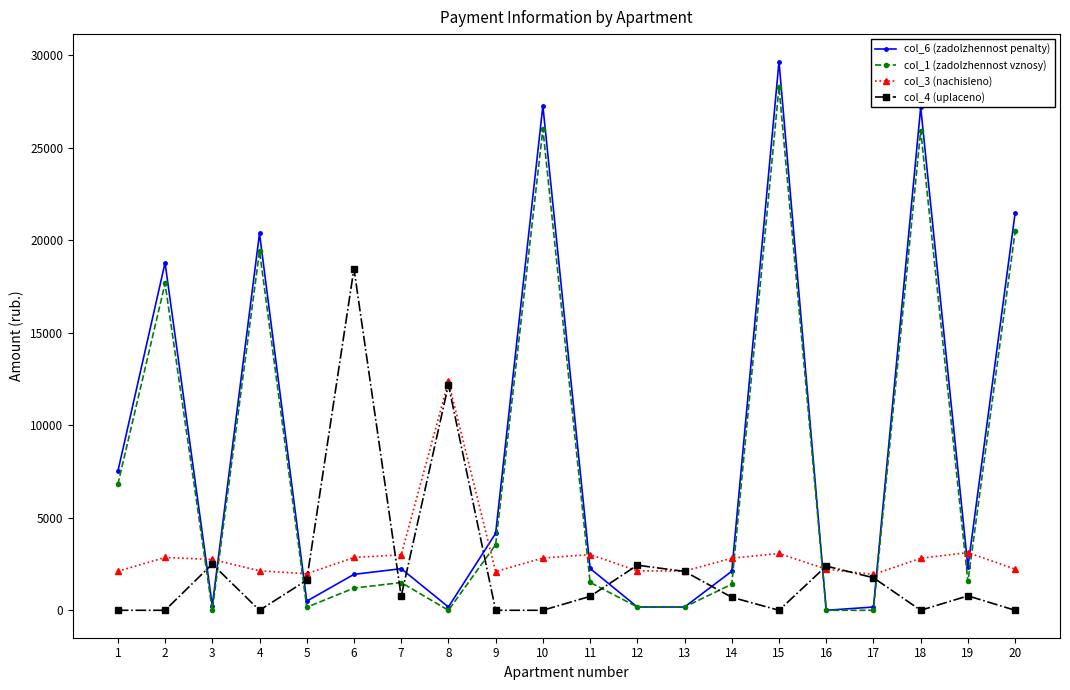

At which category is the sum across all series the highest?

15